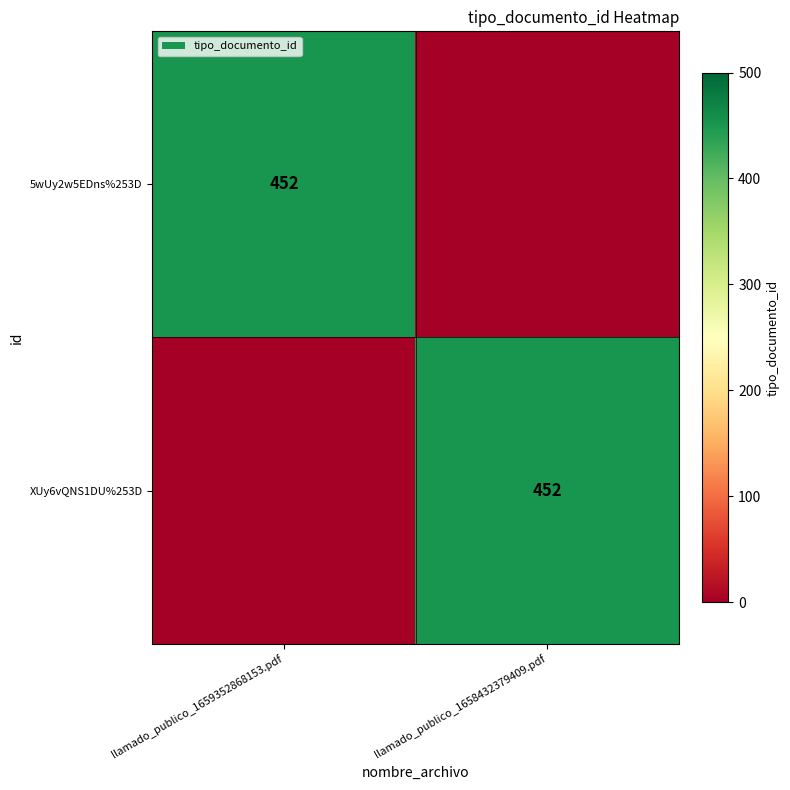

How many categories are shown in the chart?

2